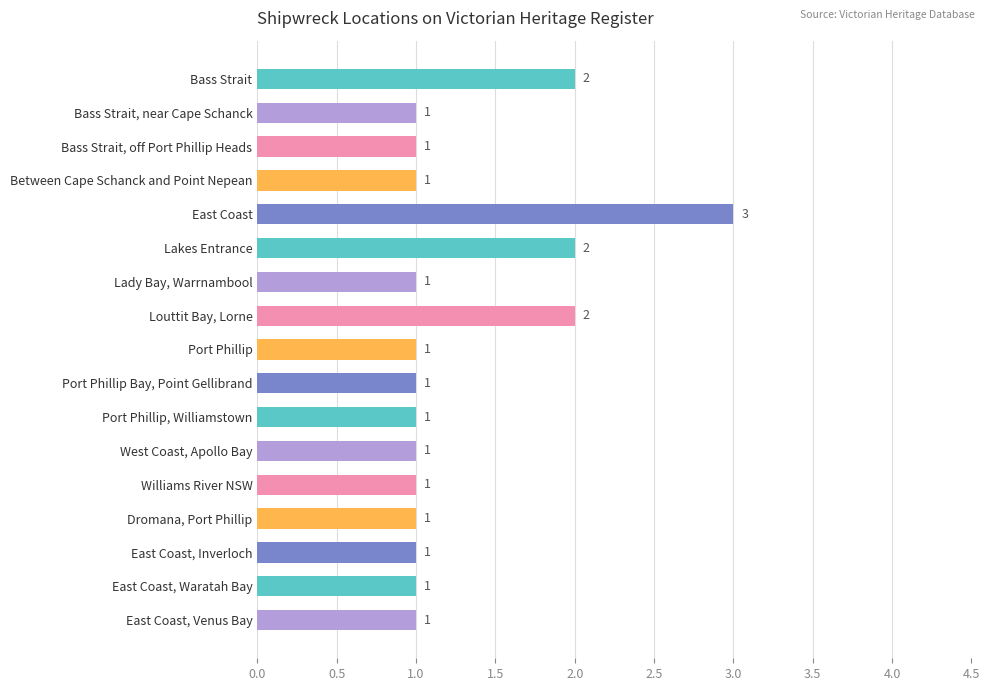

How many bars are there in total?

17